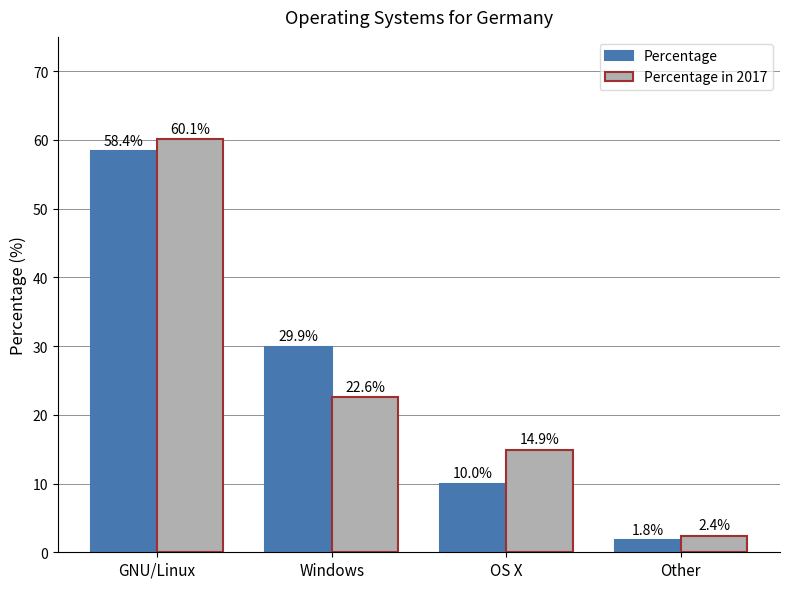

Reading right to left, list all the values displayed in this chart.

Percentage: Other=1.8	OS X=10.0	Windows=29.9	GNU/Linux=58.4
Percentage in 2017: Other=2.4	OS X=14.9	Windows=22.6	GNU/Linux=60.1